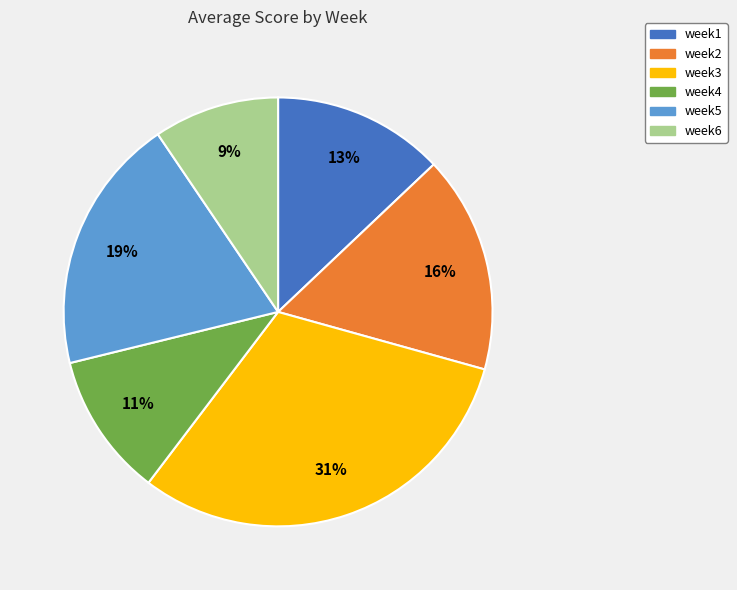

True or false: week5 accounts for 24% of the total.

False